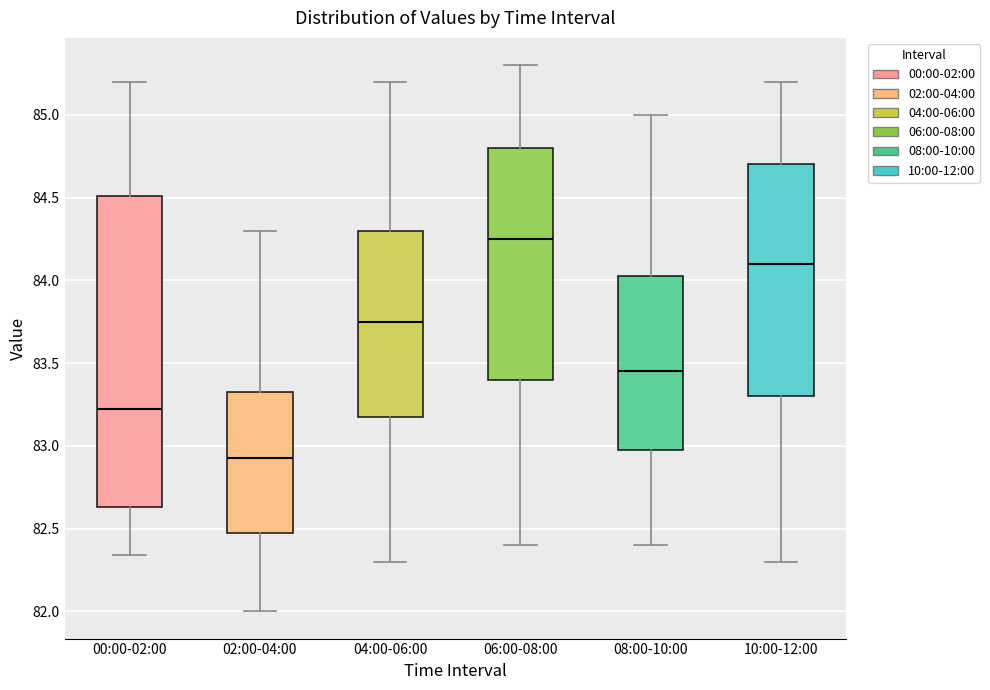

Which box has the lowest median line?

02:00-04:00